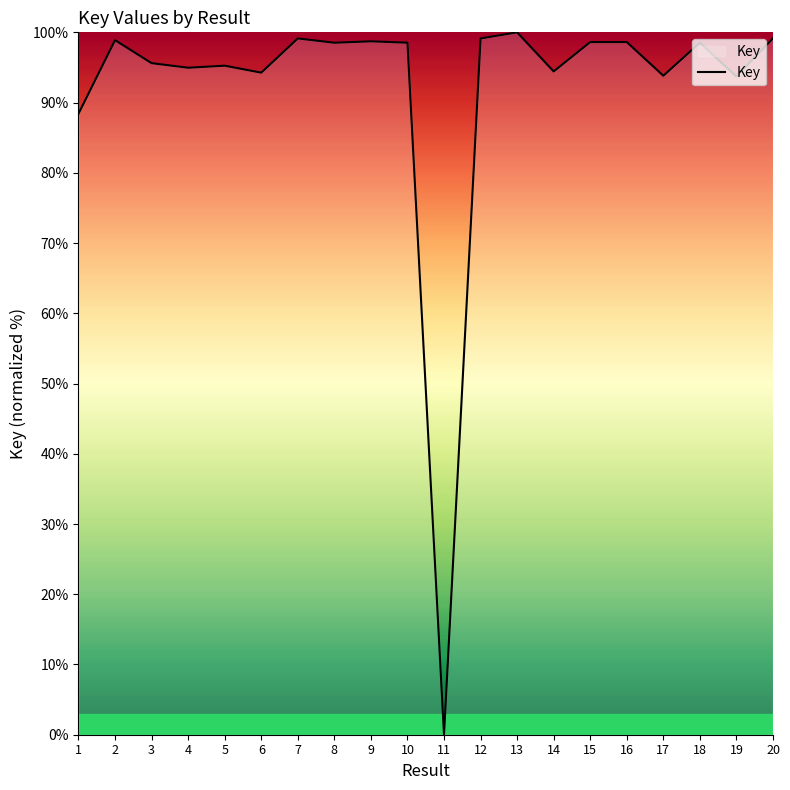

How many positive values are there?

19